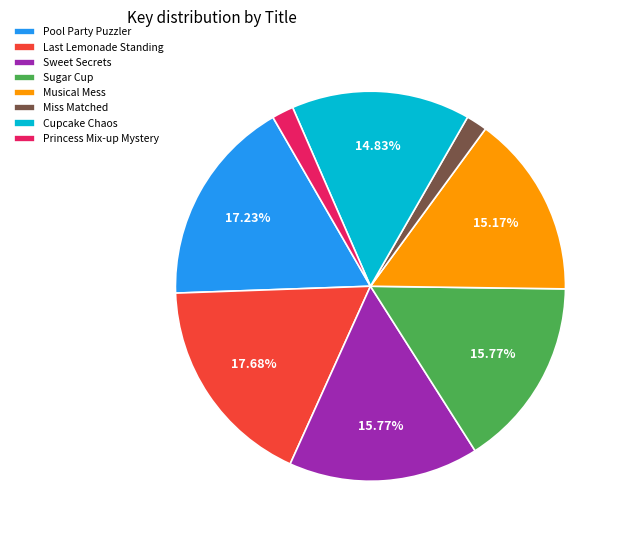

Between Cupcake Chaos and Miss Matched, which is larger?

Cupcake Chaos